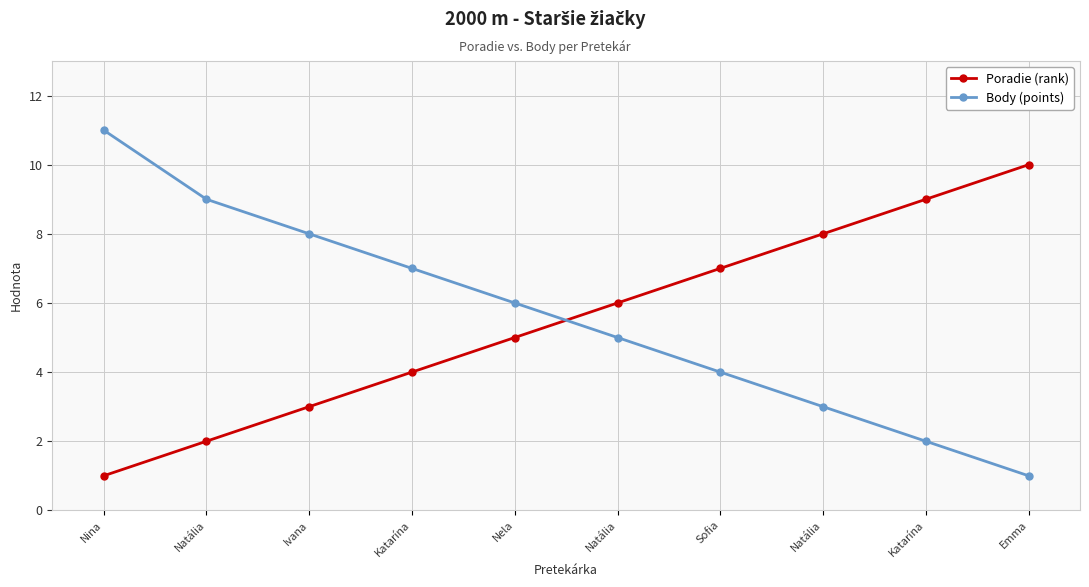

How many lines are shown in the chart?

2